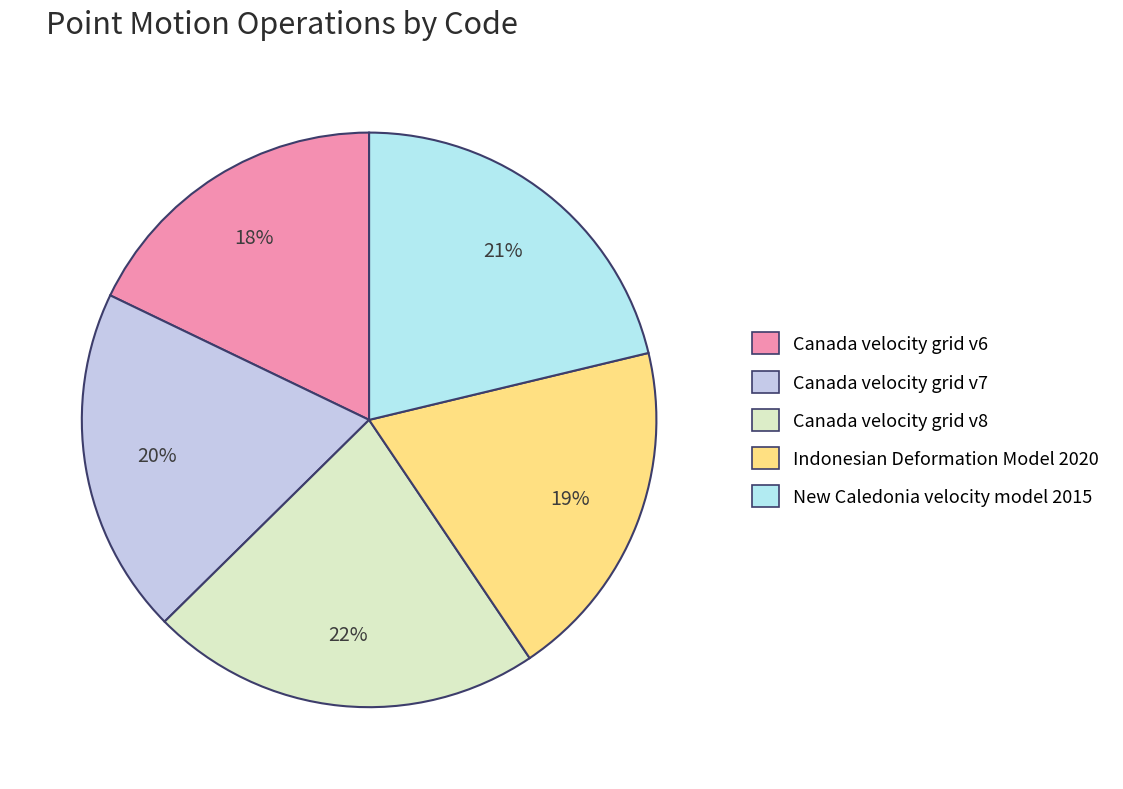

How many segments does this pie chart have?

5